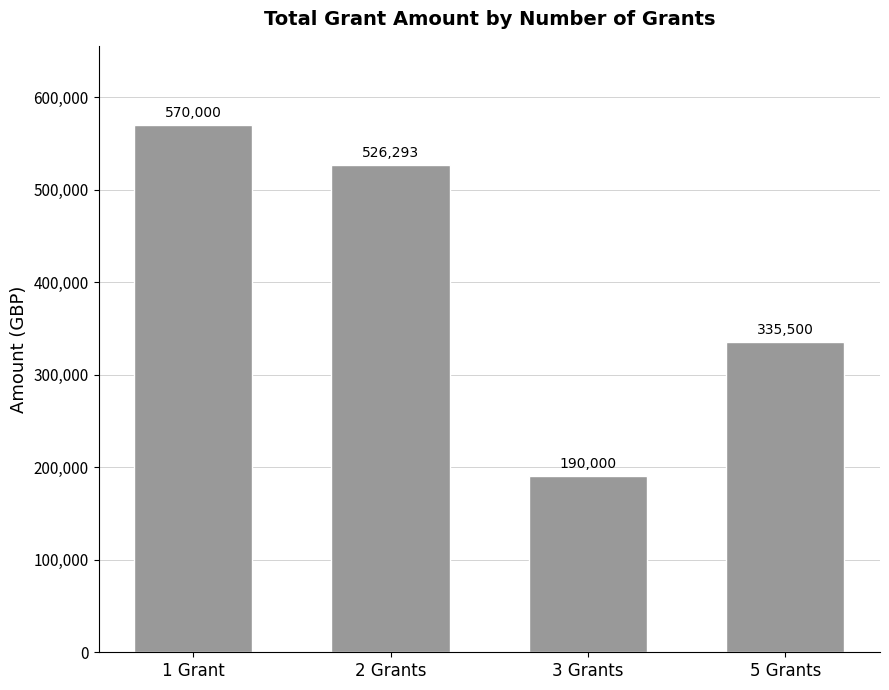

What is the change in value from 1 Grant to 2 Grants?

-43707